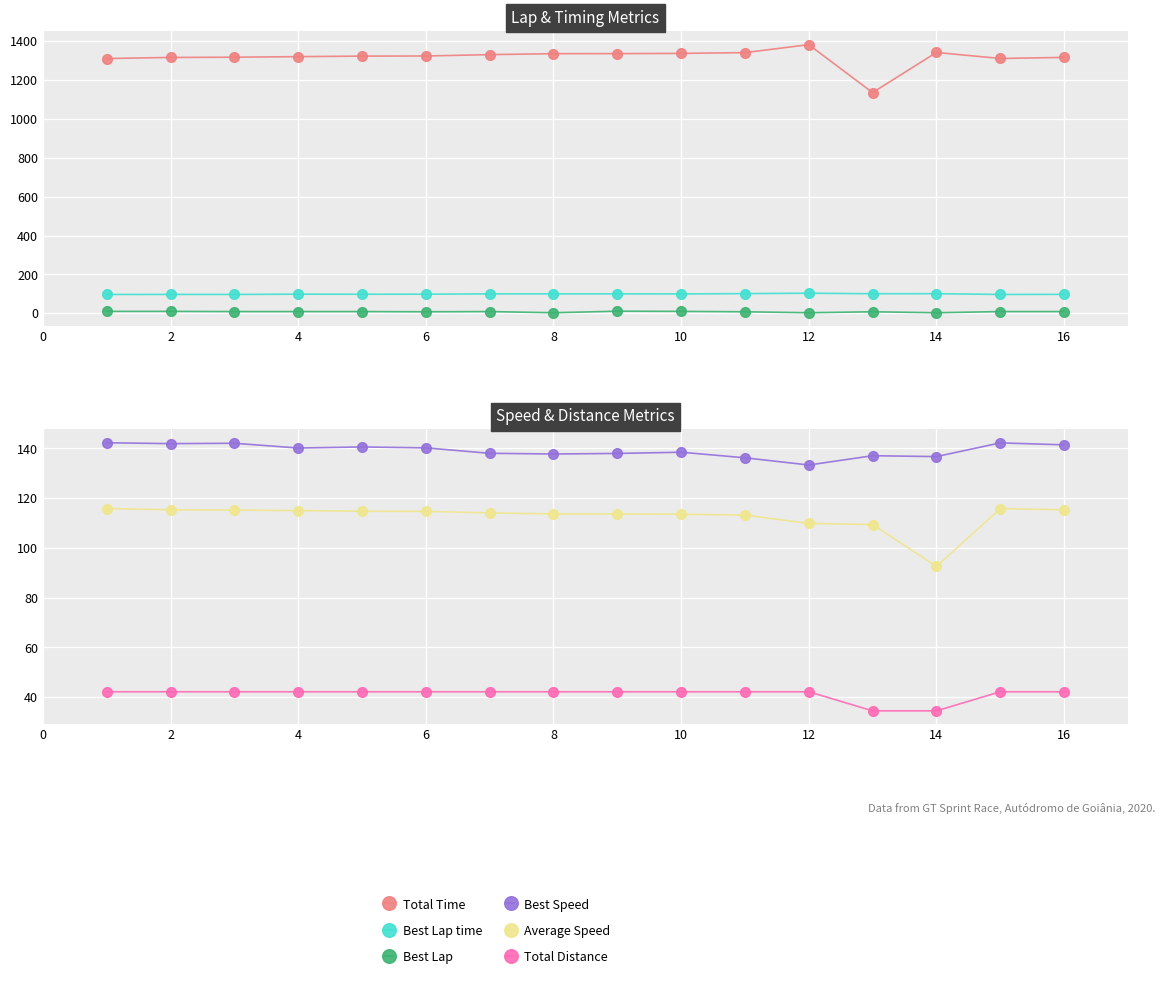

True or false: Best Lap has a value of 1.8 at 12.

False